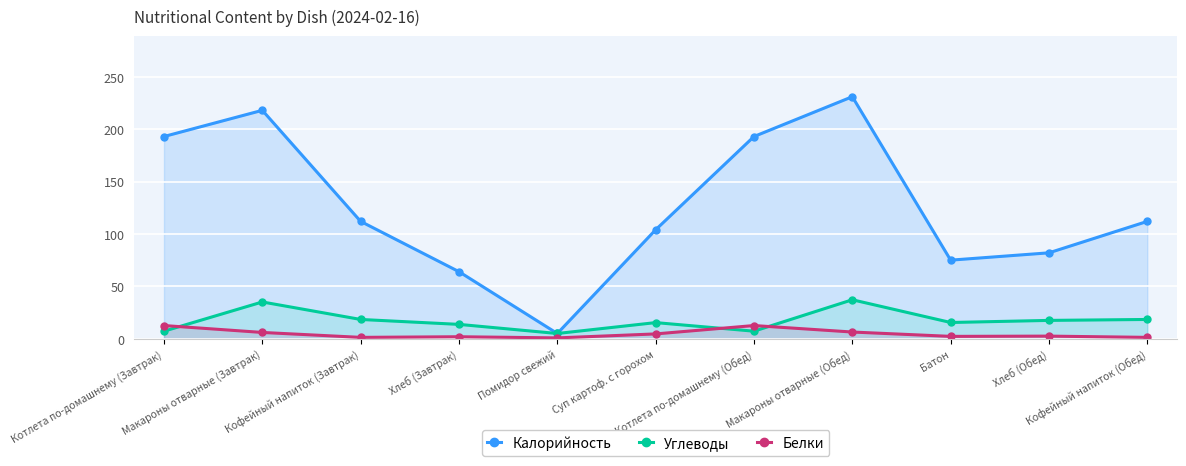

True or false: Калорийность and Углеводы intersect in this chart.

False